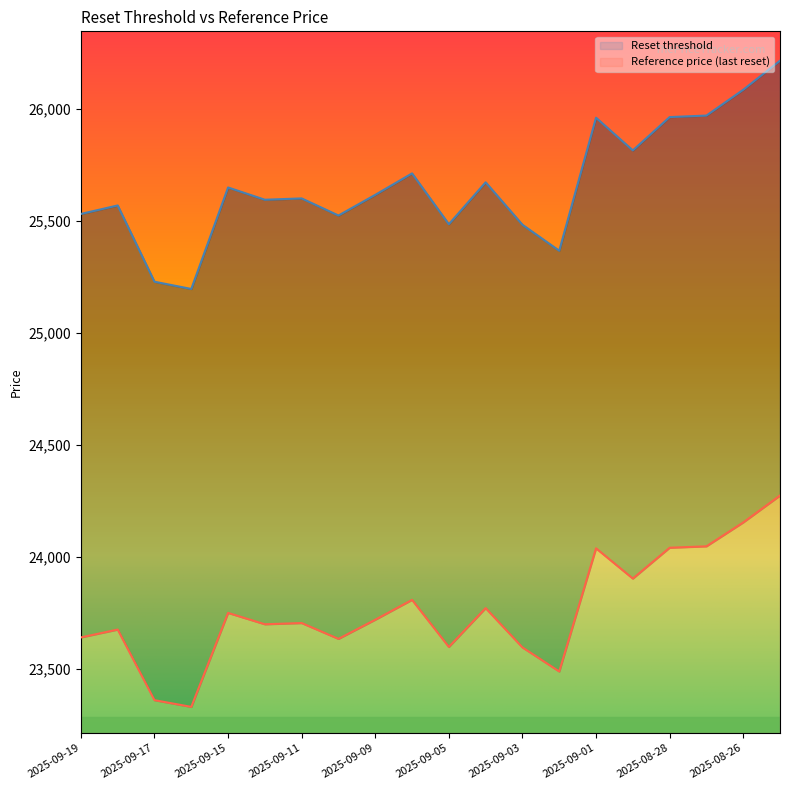

Where does the Reference price (last reset) series first go above 23718?

2025-09-15